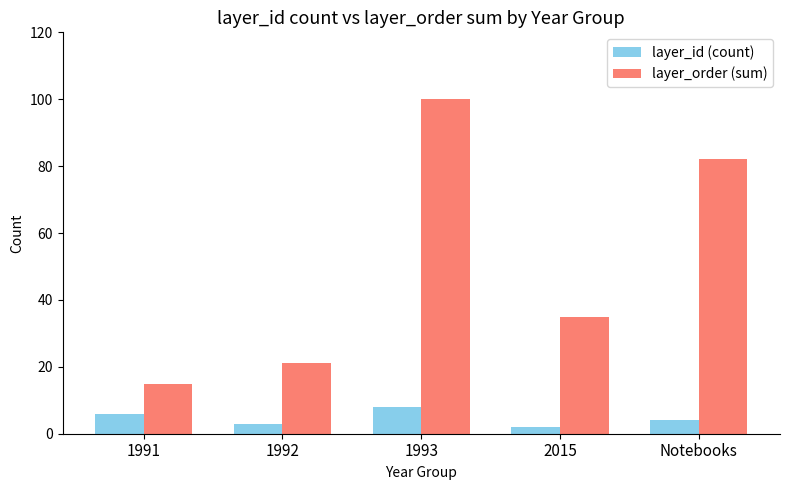

Which series has the largest total across all categories?

layer_order (sum)